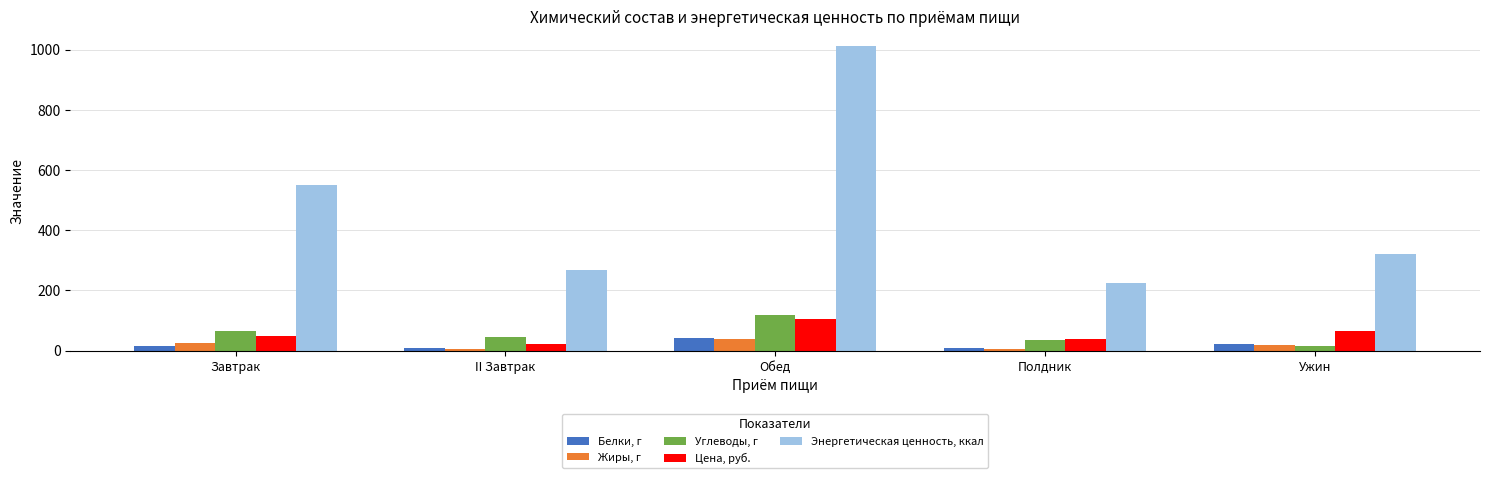

Which series has the largest total across all categories?

Энергетическая ценность, ккал